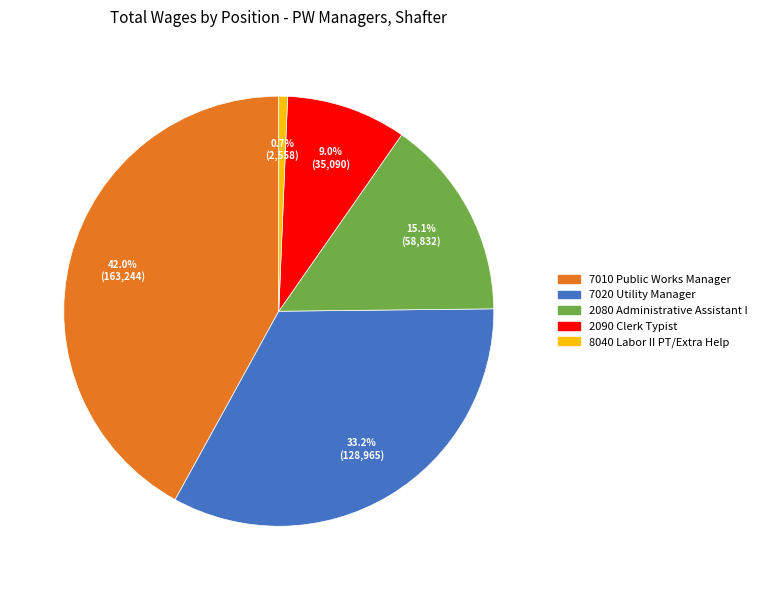

Is there any slice that represents more than half of the pie?

No